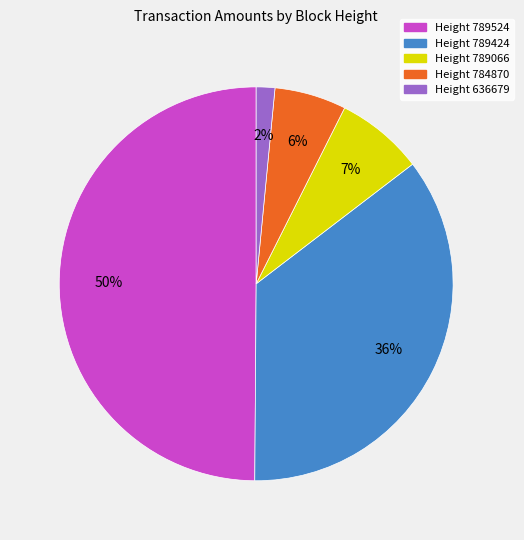

Does Height 636679 account for over 50% of the chart?

No